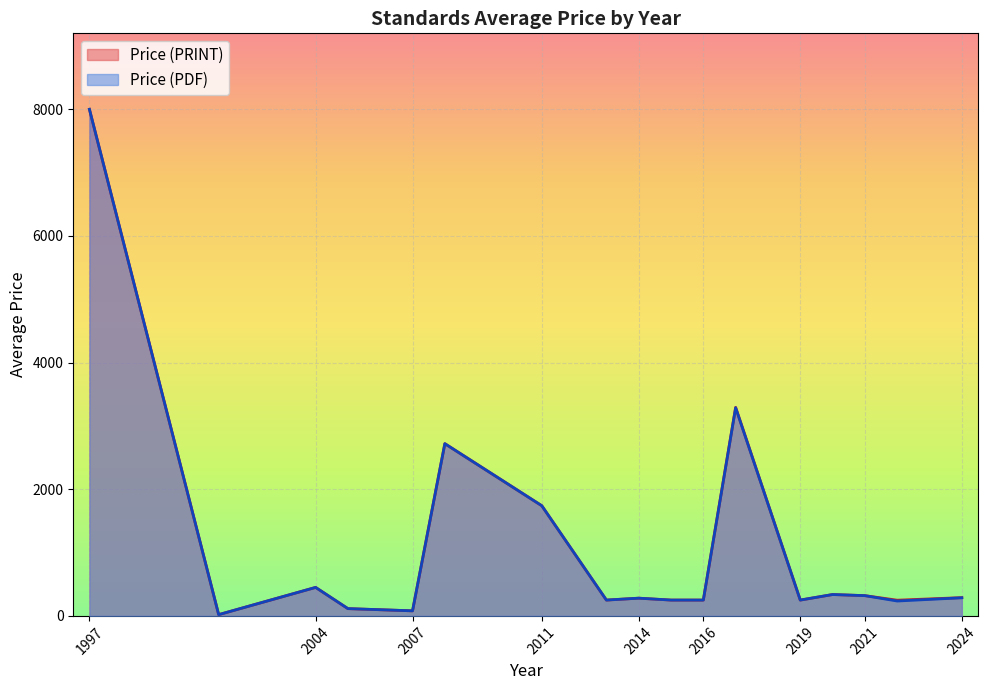

The value of Price (PDF) at 13 is 34. True or false?

False